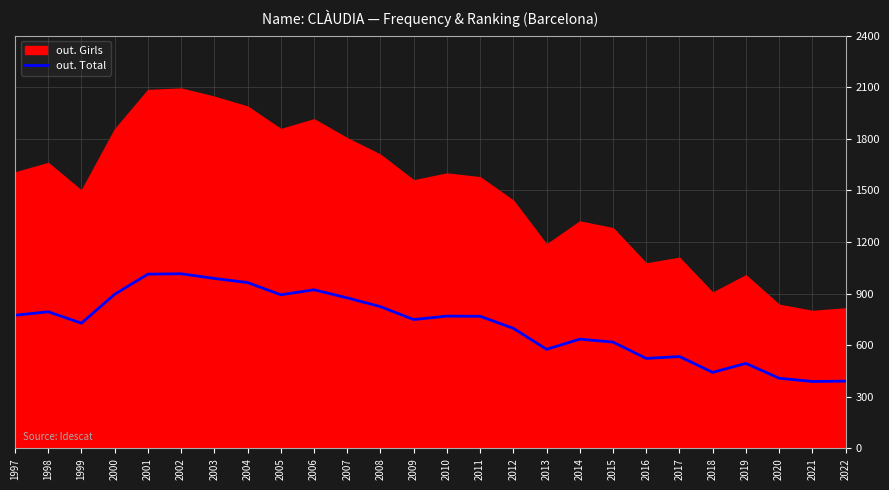

Approximately how many times larger is the value at 2018 compared to 2015?

0.7